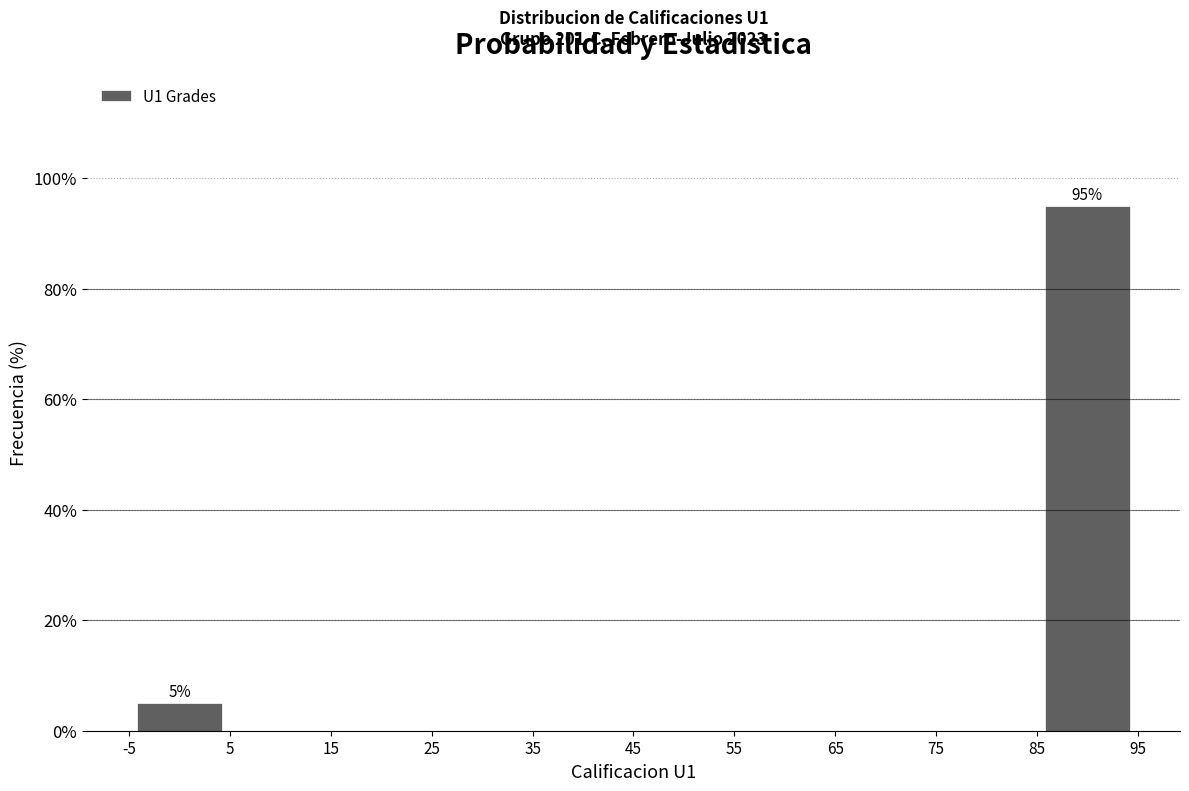

Over which range of the x-axis is the bar tallest?

85 to 95